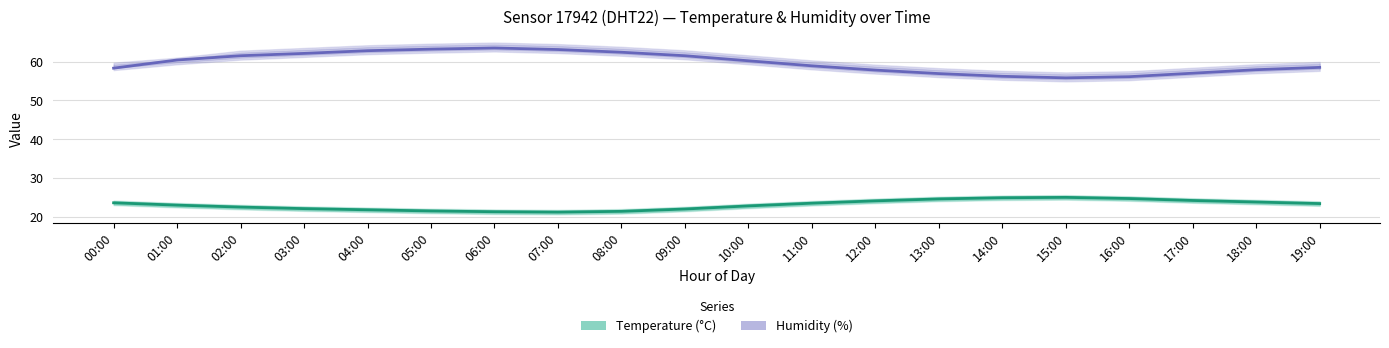

Is it true that Temperature equals 35.4 at 14:00?

False